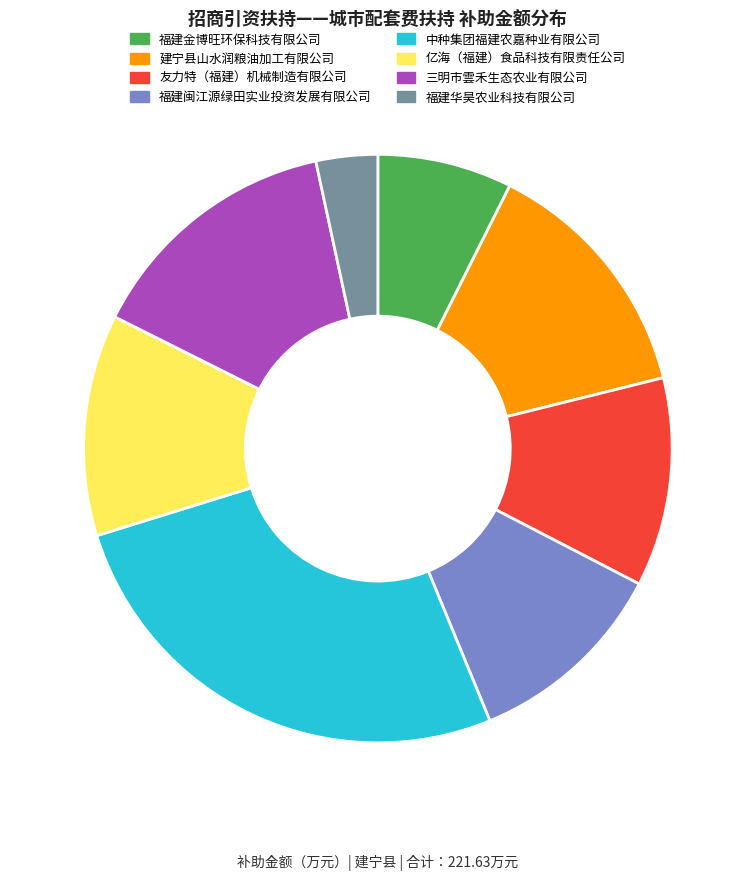

Combined, do 福建金博旺环保科技有限公司 and 亿海（福建）食品科技有限责任公司 account for over 50%?

No